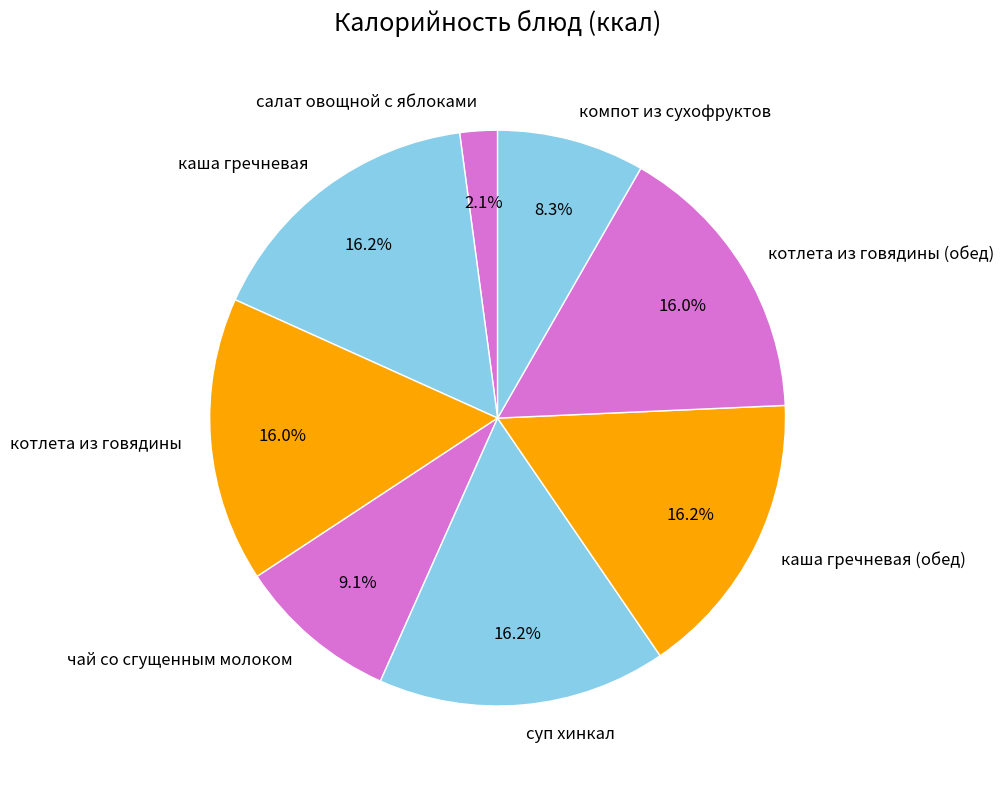

Approximately how many times larger is the value at каша гречневая compared to котлета из говядины?

1.0